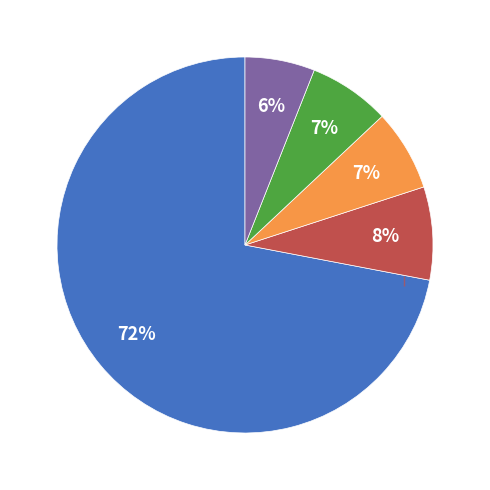

The 2 slice represents 1% of the pie. True or false?

False